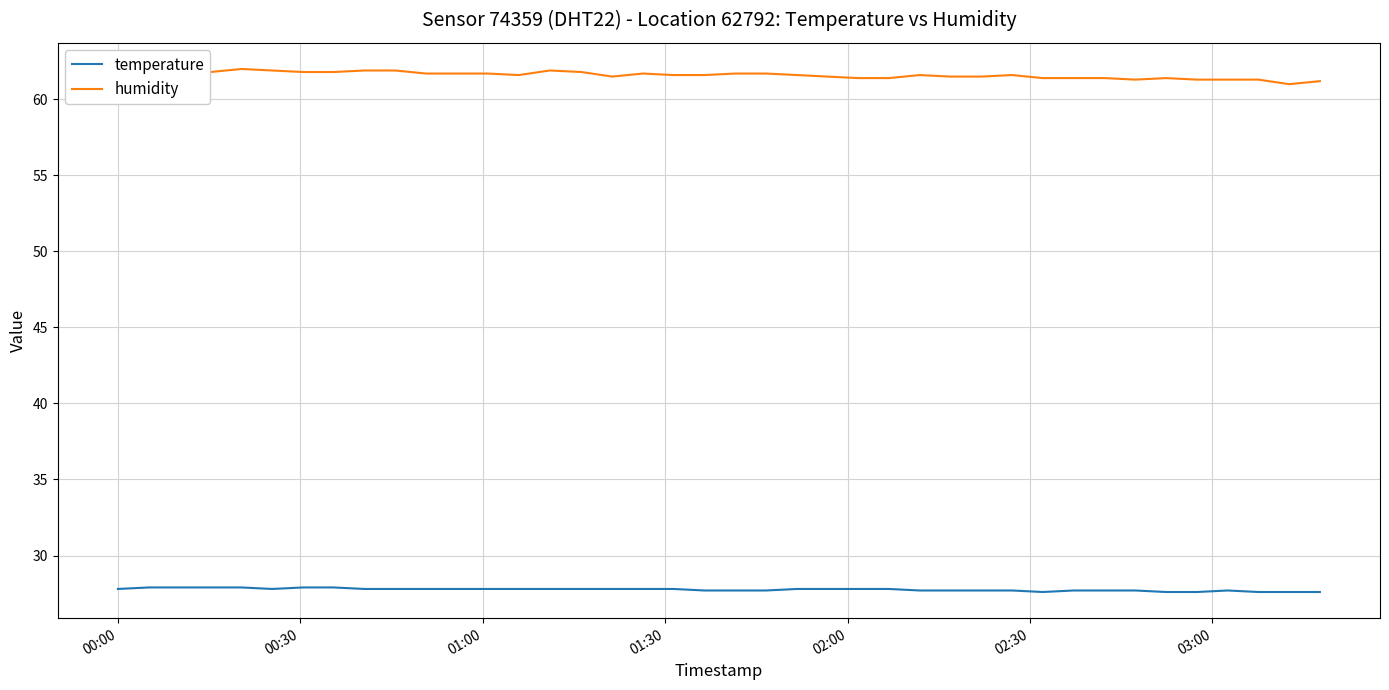

Does the chart display data point markers on the line(s)?

No